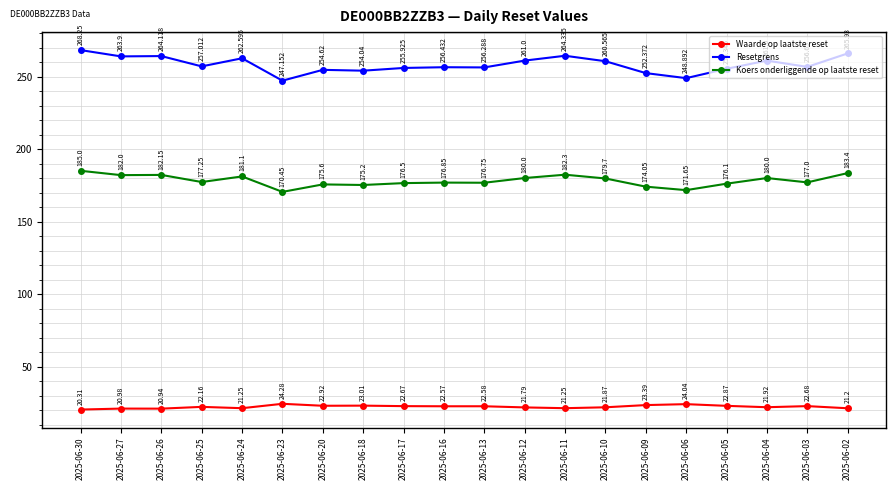

In Resetgrens, how many points are lower than both neighbors (excluding endpoints)?

7